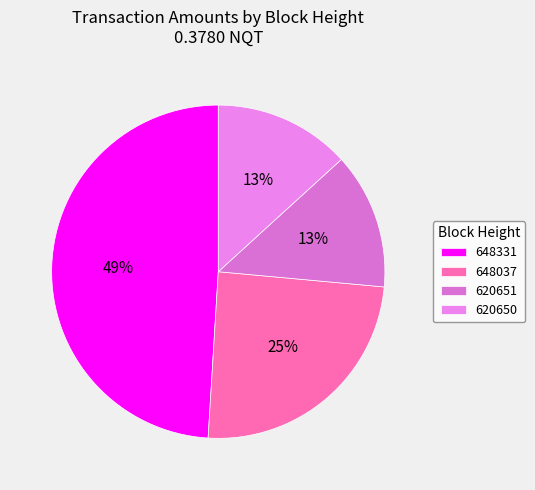

Is there a majority slice in this chart?

No